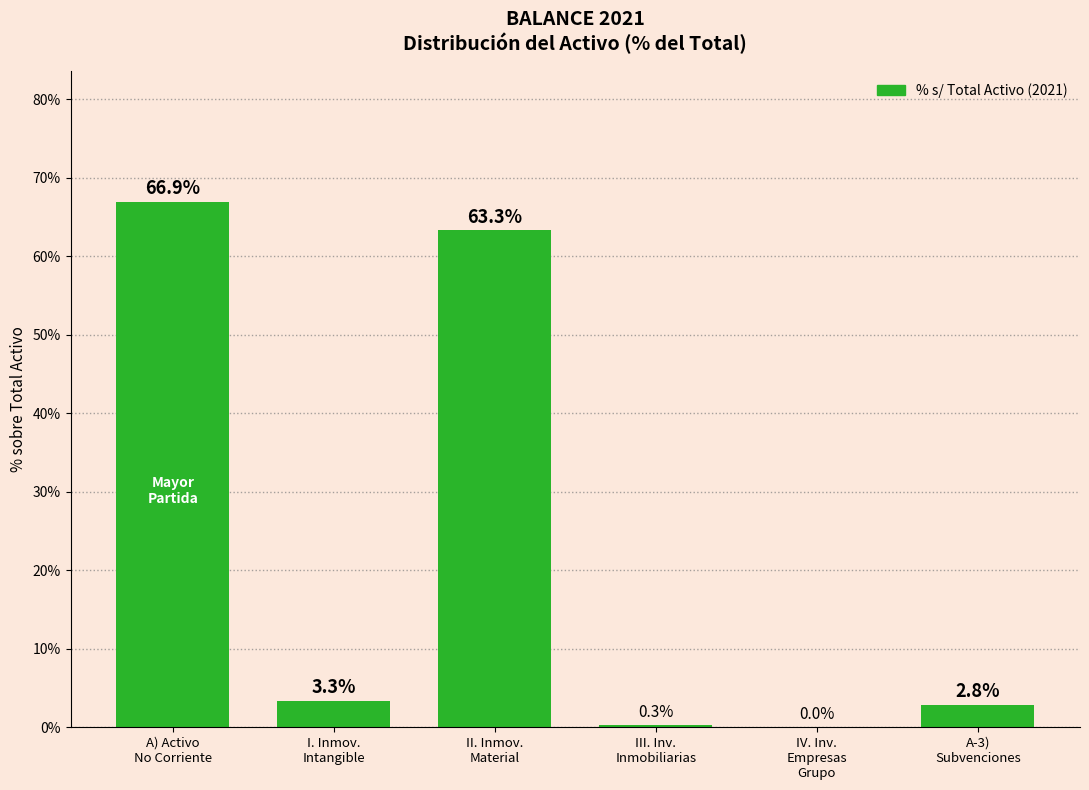

How many distinct data groups are displayed?

1